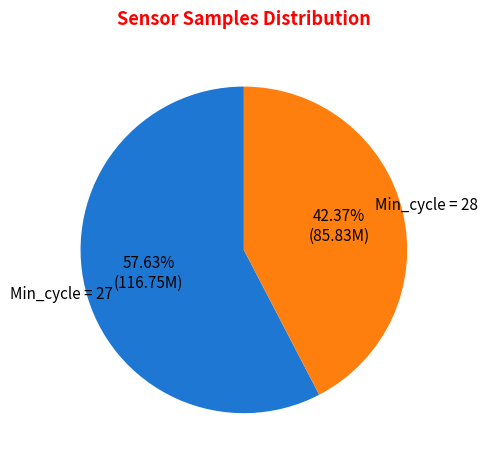

Is there any slice that represents more than half of the pie?

Yes